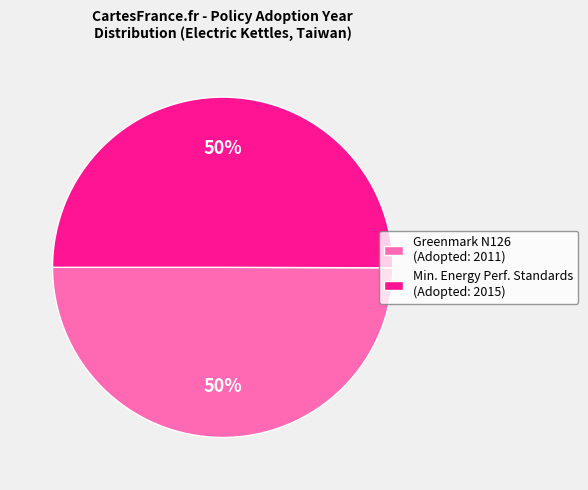

Do Min. Energy Perf. Standards (Adopted: 2015) and Greenmark N126 (Adopted: 2011) together represent more than half of the pie?

Yes